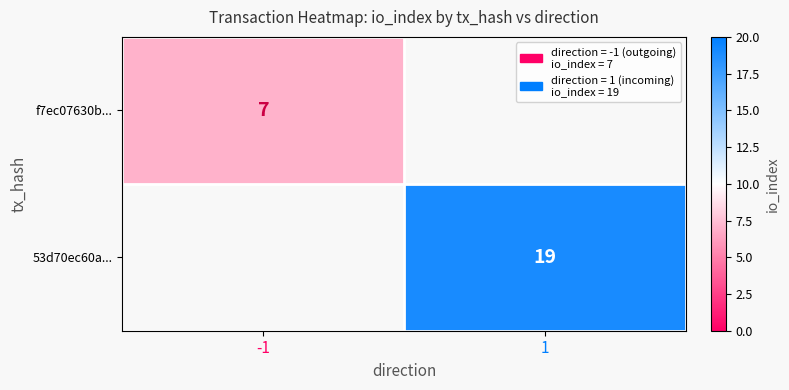

True or false: 53d70ec60a... has a value of 19 at 1.

True